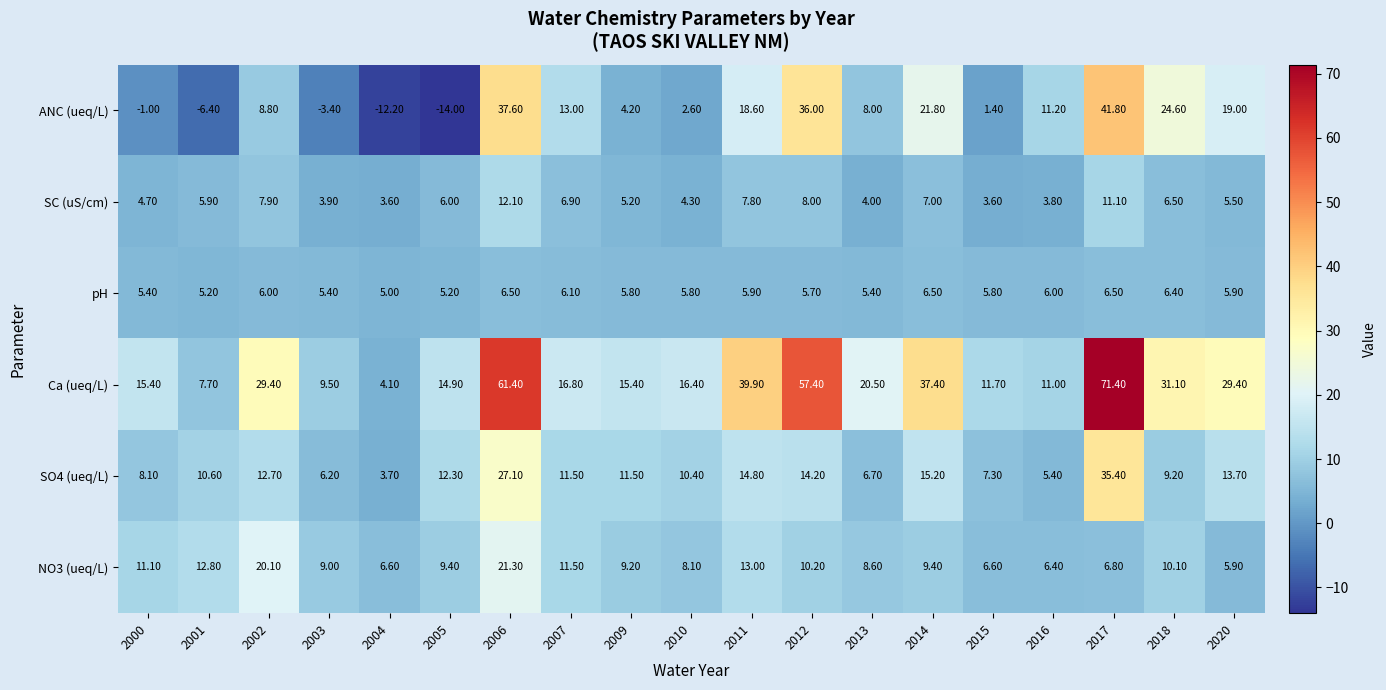

Which series has the largest range (max minus min)?

Ca (ueq/L)